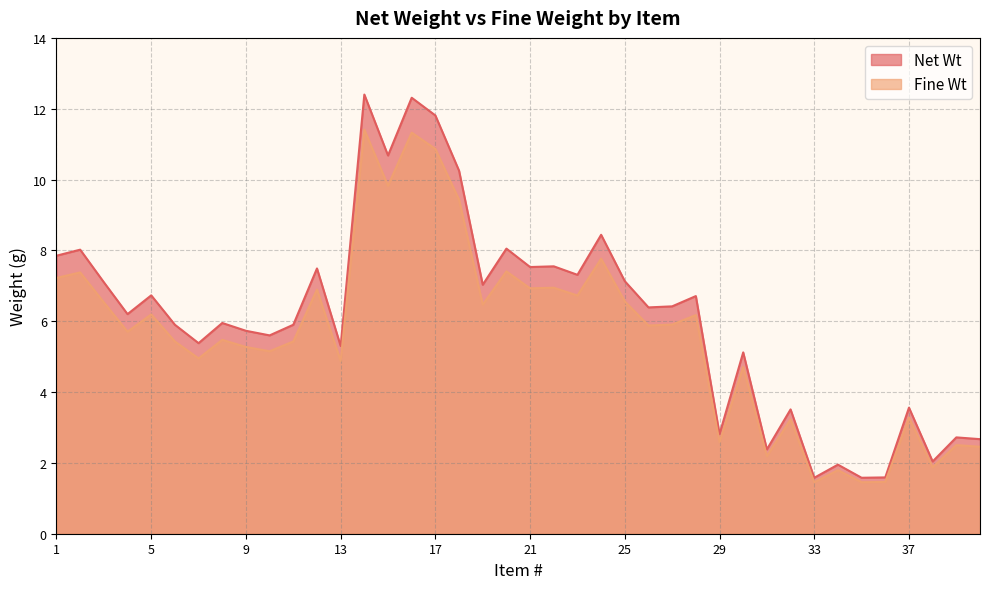

How many lines are shown in the chart?

2